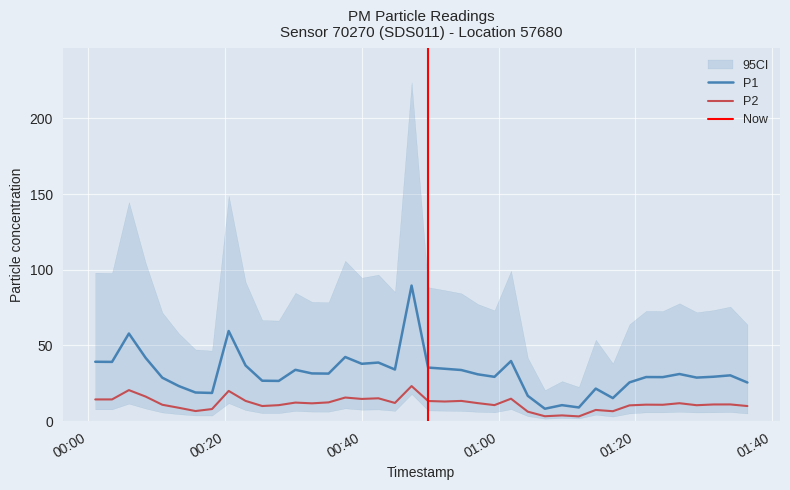

Reading left to right, what are all the values shown in this chart?

P1: 39.2	39.1	57.9	41.8	28.7	23.2	18.9	18.6	59.5	36.8	26.7	26.6	33.9	31.5	31.4	42.4	37.9	38.7	34.1	89.5	35.4	34.6	33.8	30.9	29.3	39.7	16.7	8.2	10.6	9.1	21.5	15.2	25.6	29.1	29.1	31.1	28.8	29.3	30.2	25.5
P2: 14.3	14.3	20.5	16.2	10.8	8.8	6.7	8.0	20.0	13.4	10.0	10.6	12.3	11.8	12.4	15.6	14.7	15.1	12.0	23.2	13.3	13.0	13.4	11.9	10.6	14.8	6.3	3.2	3.8	3.1	7.4	6.6	10.4	10.9	10.8	11.8	10.5	11.0	11.1	10.0